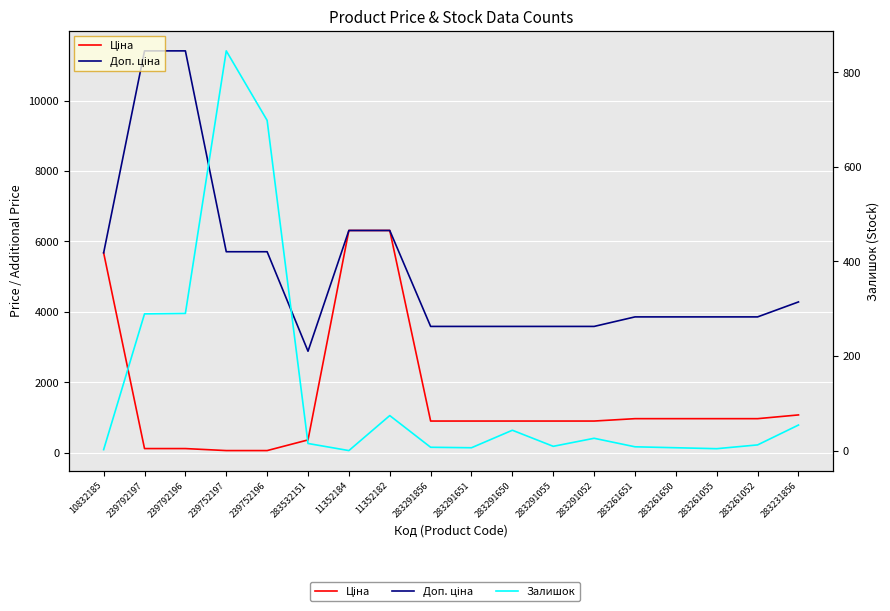

True or false: Залишок and Доп. ціна cross at least once.

False